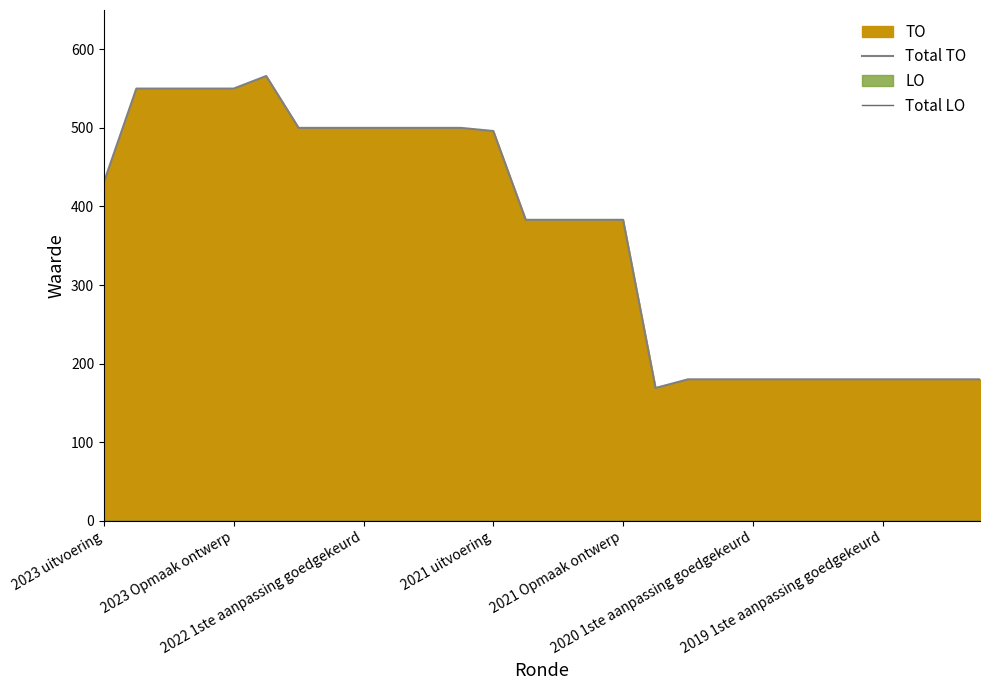

How many data points in Total TO are less than 383?

11